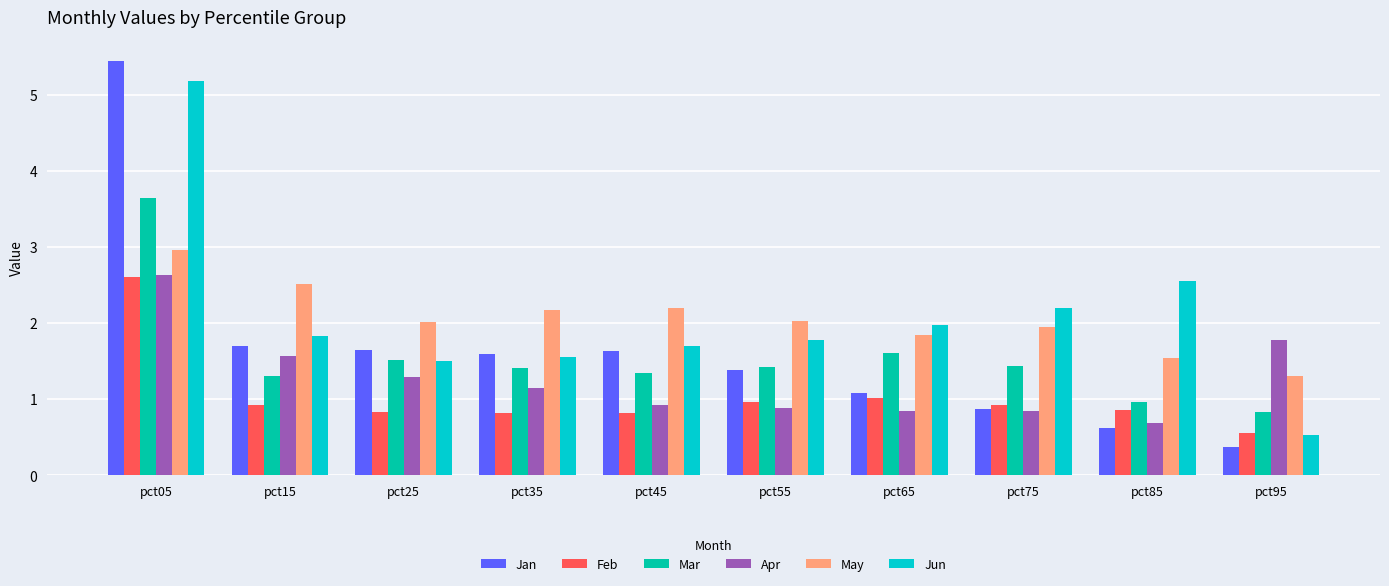

What is the value of the Apr bar at the 1st from the left?

2.6